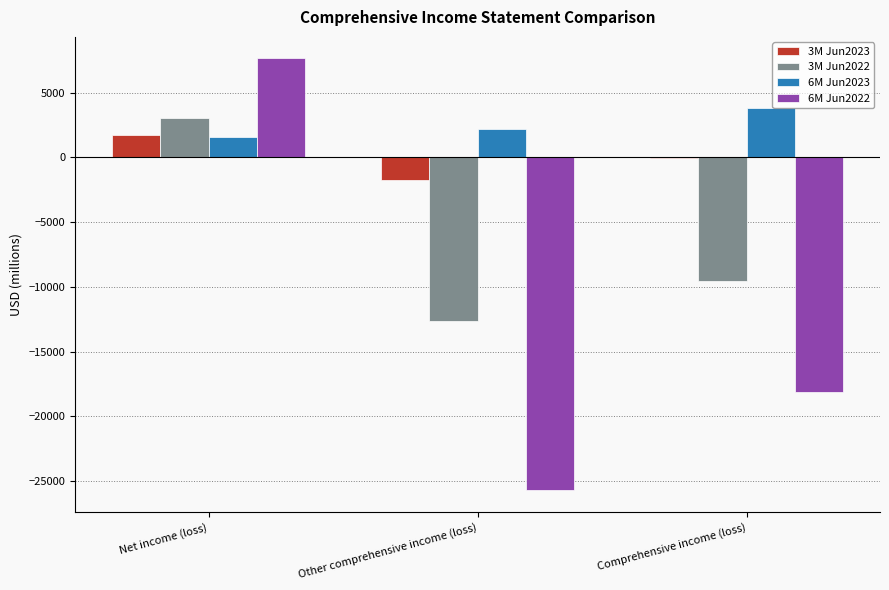

At which category is the sum across all series the highest?

Net income (loss)